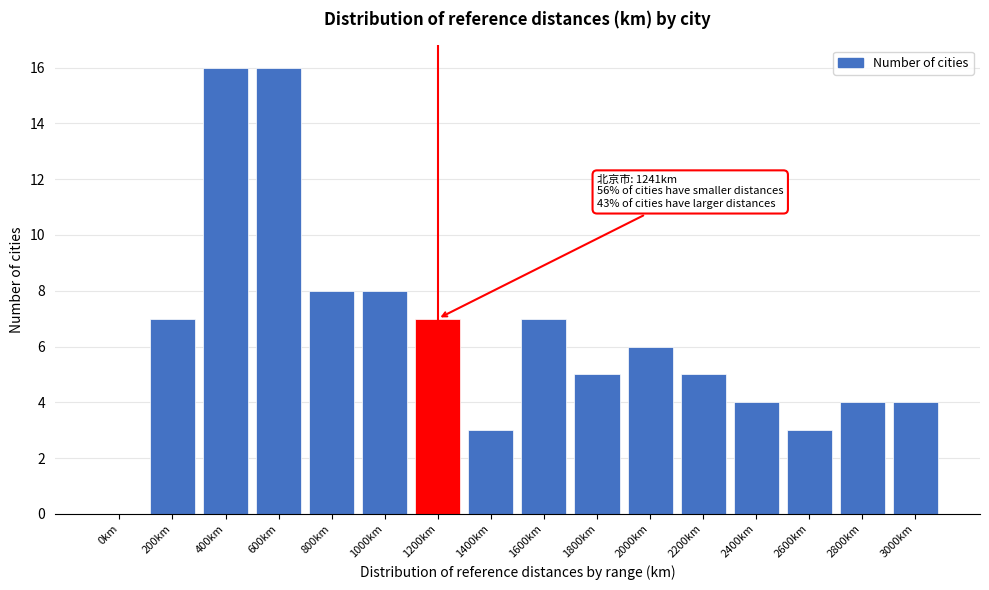

Reading left to right, extract all data points from this chart.

0km=0	200km=7	400km=16	600km=16	800km=8	1000km=8	1200km=7	1400km=3	1600km=7	1800km=5	2000km=6	2200km=5	2400km=4	2600km=3	2800km=4	3000km=4